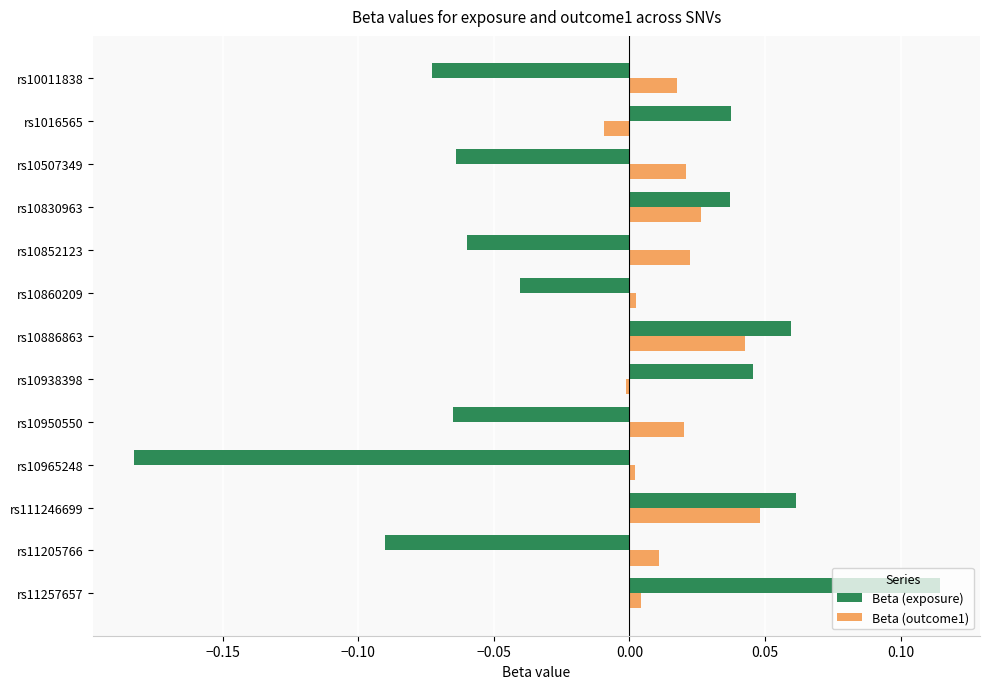

Is it true that Beta (exposure) equals 0.1 at rs10938398?

False